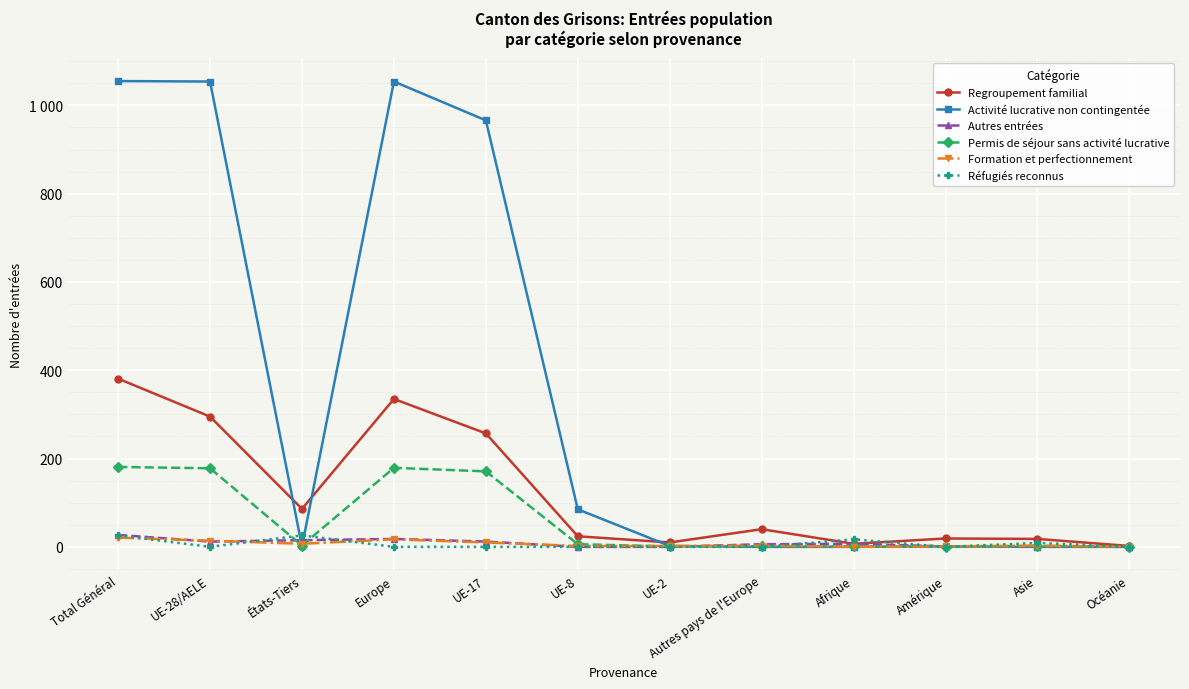

What are all the series names shown in the legend?

Regroupement familial, Activité lucrative non contingentée, Autres entrées, Permis de séjour sans activité lucrative, Formation et perfectionnement, Réfugiés reconnus